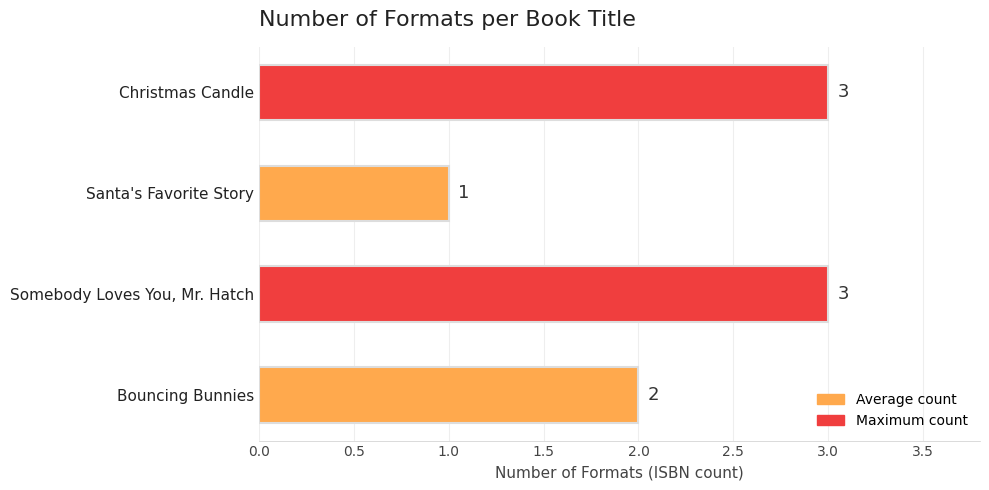

How many data points are less than 3?

2